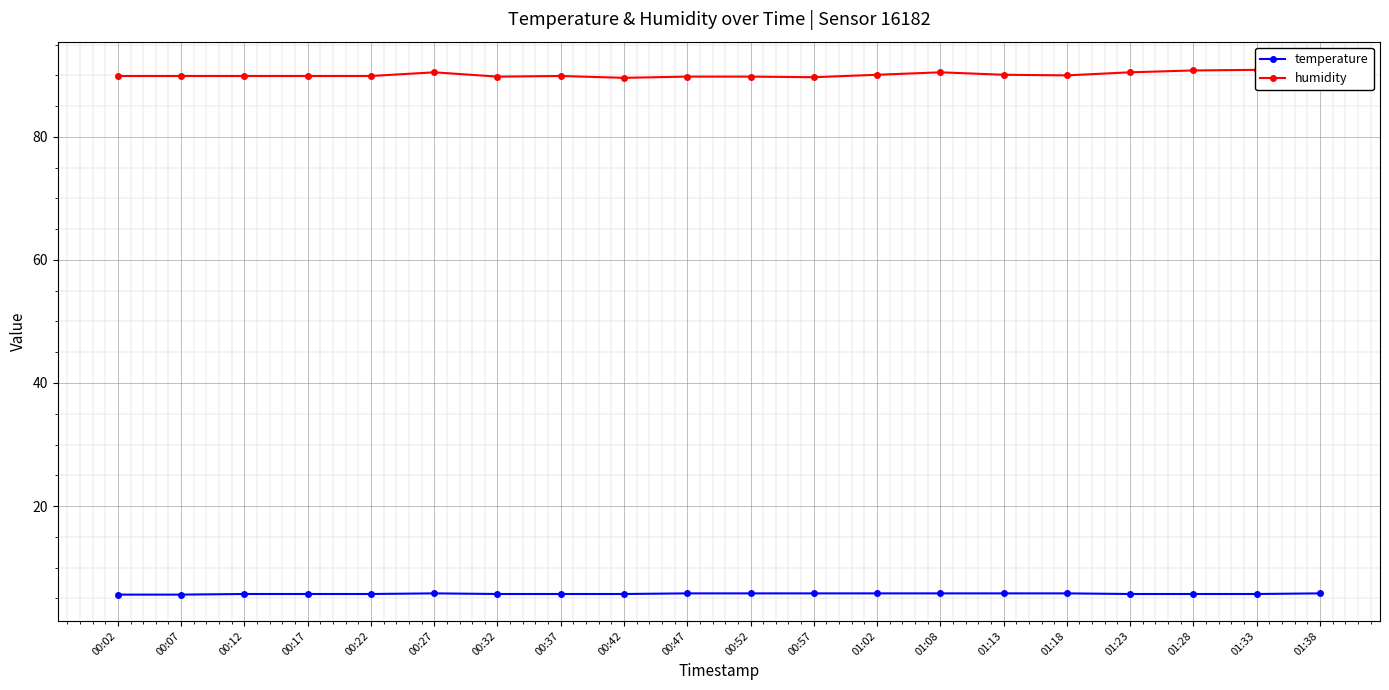

What position from the right is 00:47?

11